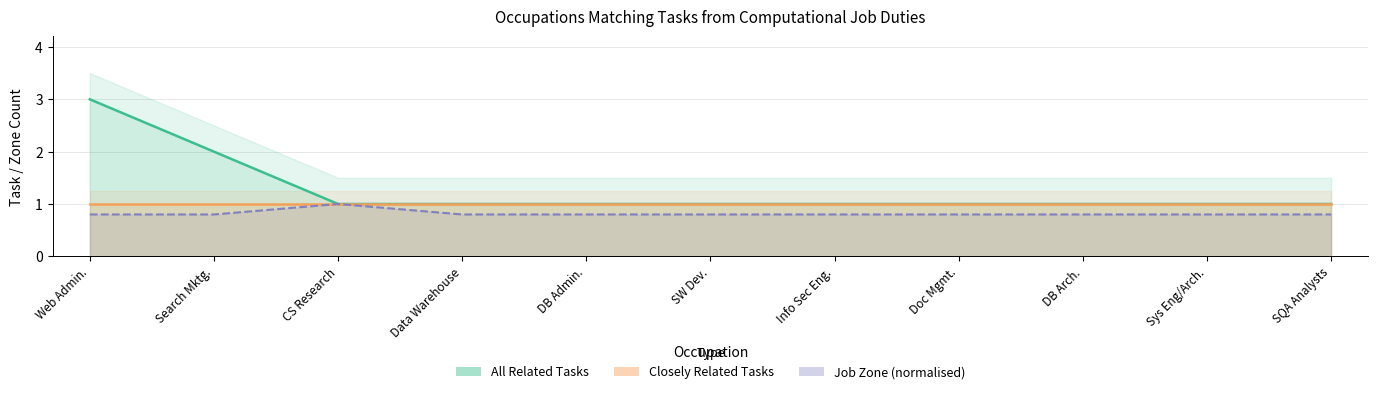

Between CS Research and Data Warehouse, which is larger?

CS Research